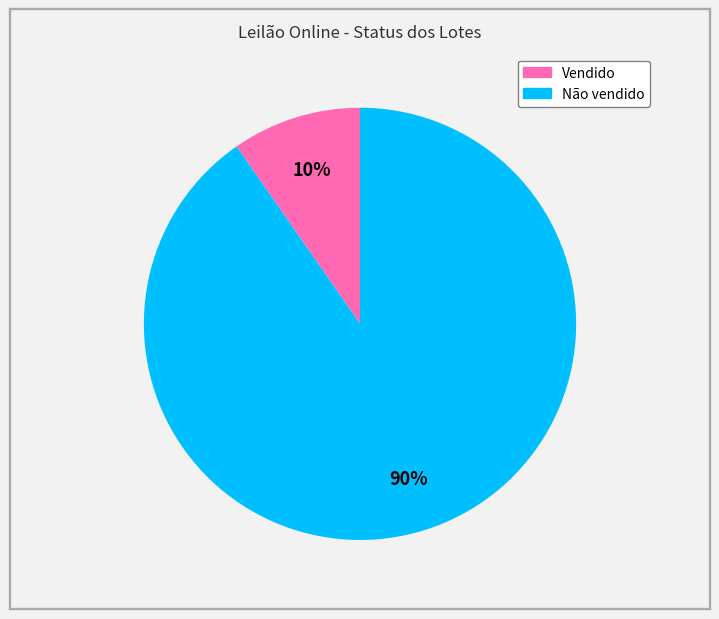

Is the sum of Não vendido and Vendido greater than half?

Yes